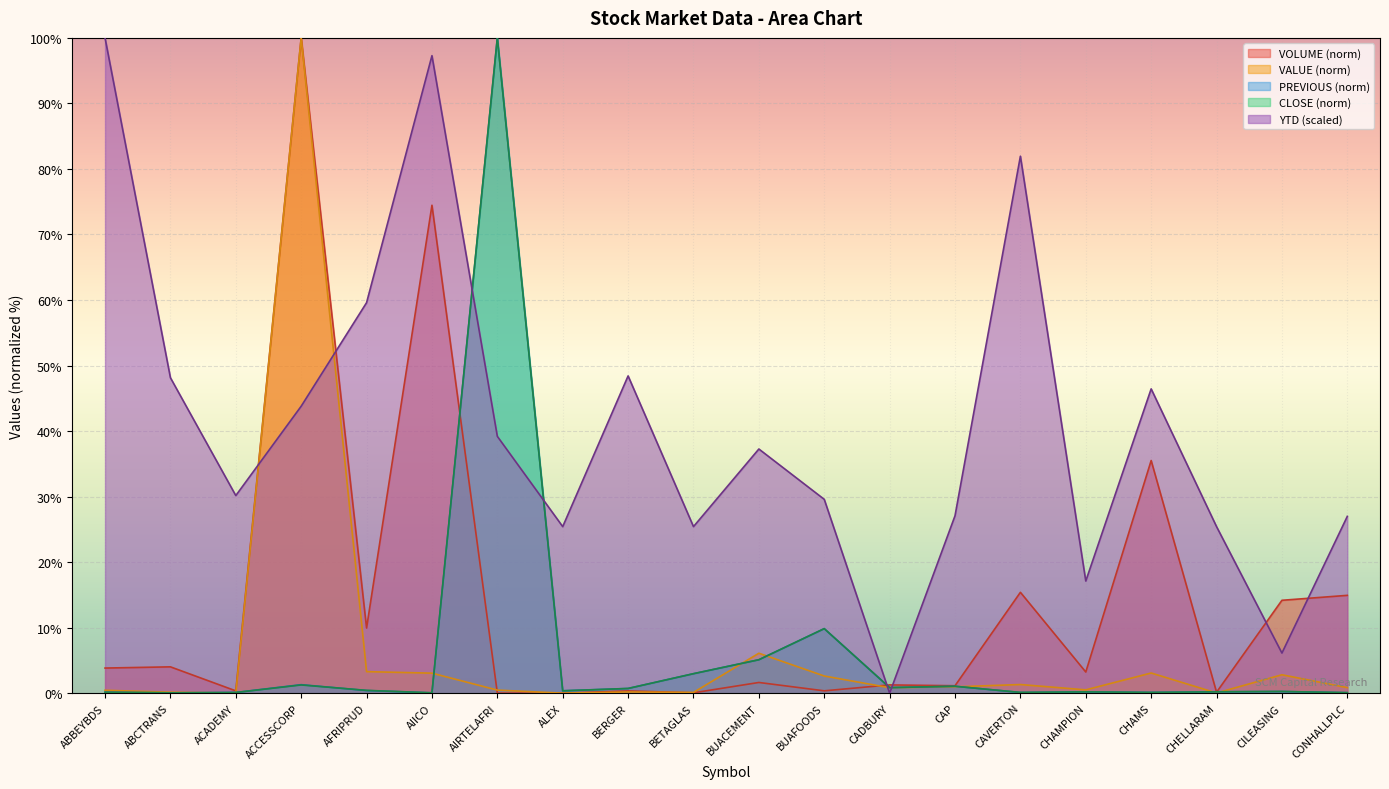

Is it true that VOLUME equals 35.5 at CHAMS?

True